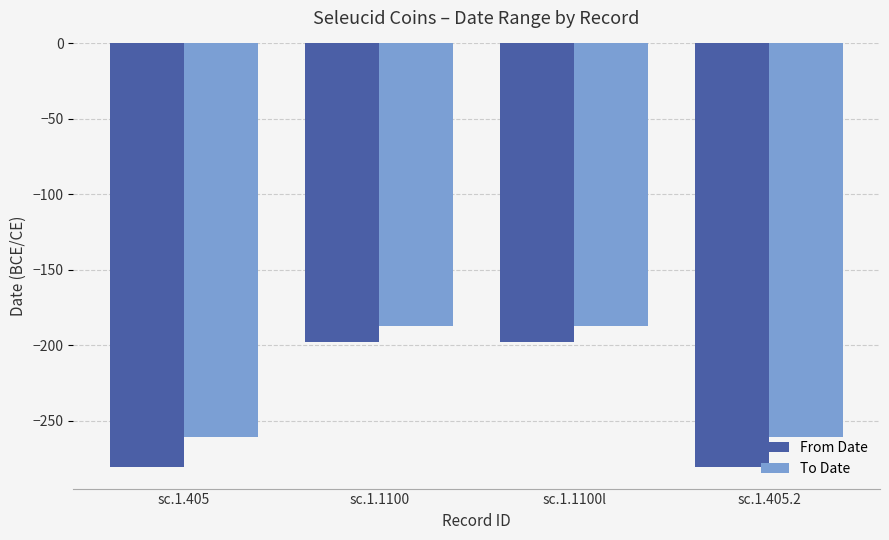

What is the total value across all series at sc.1.405?

-542